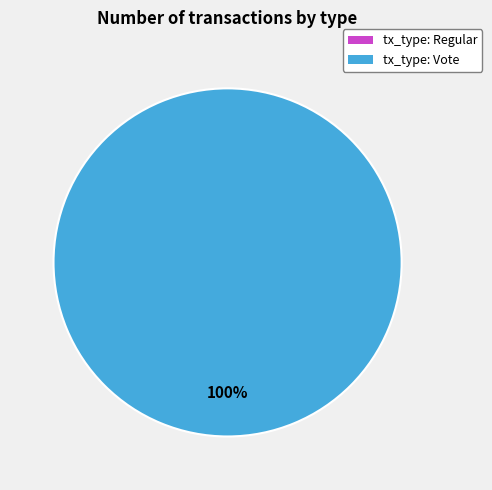

Combined, do Regular and Vote account for over 50%?

Yes